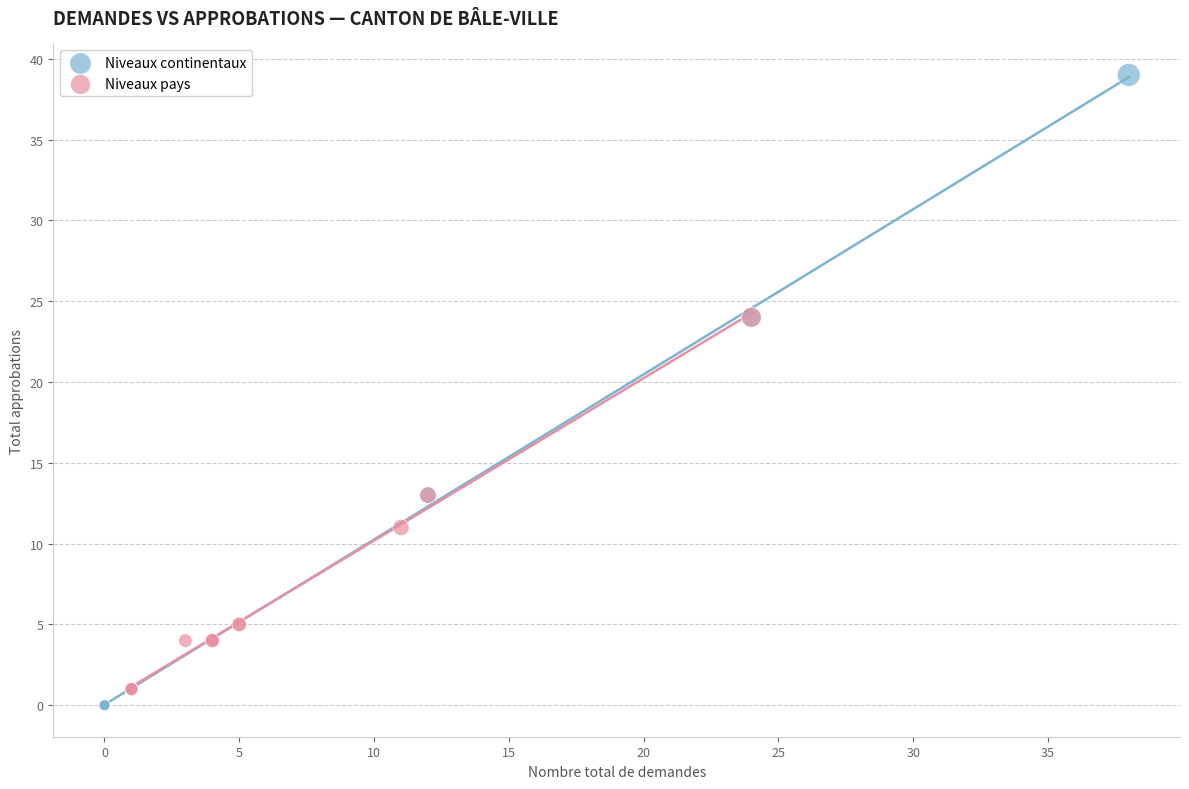

Which series has the widest spread of Y values?

Niveaux continentaux